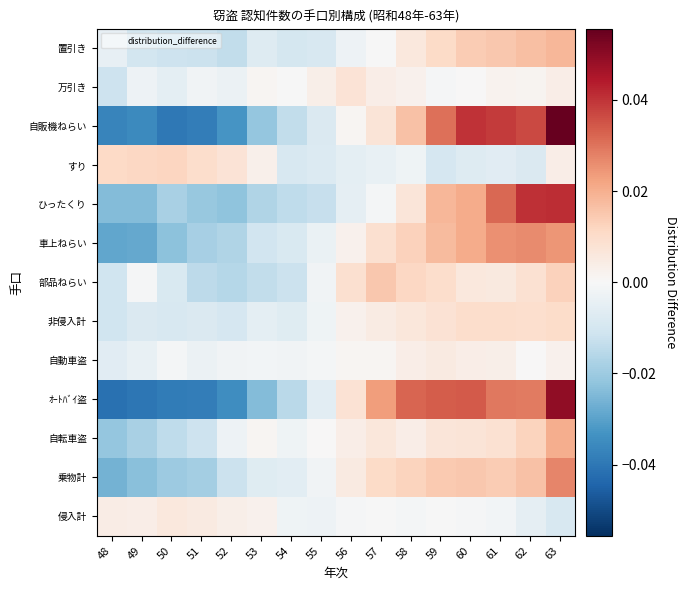

What is the total value across all series at 61?

0.2